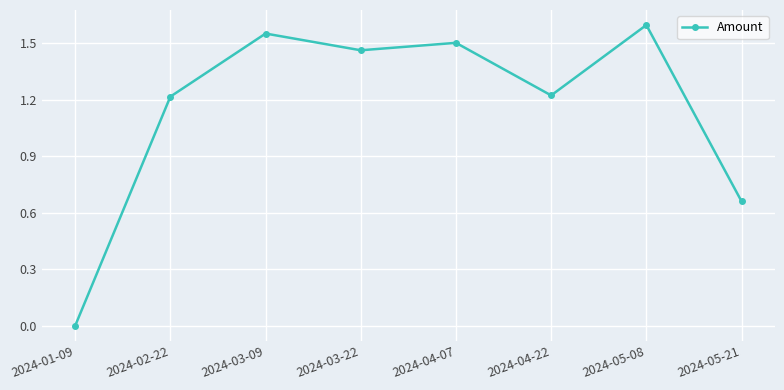

Where is the data nearest to the value 0?

2024-01-09